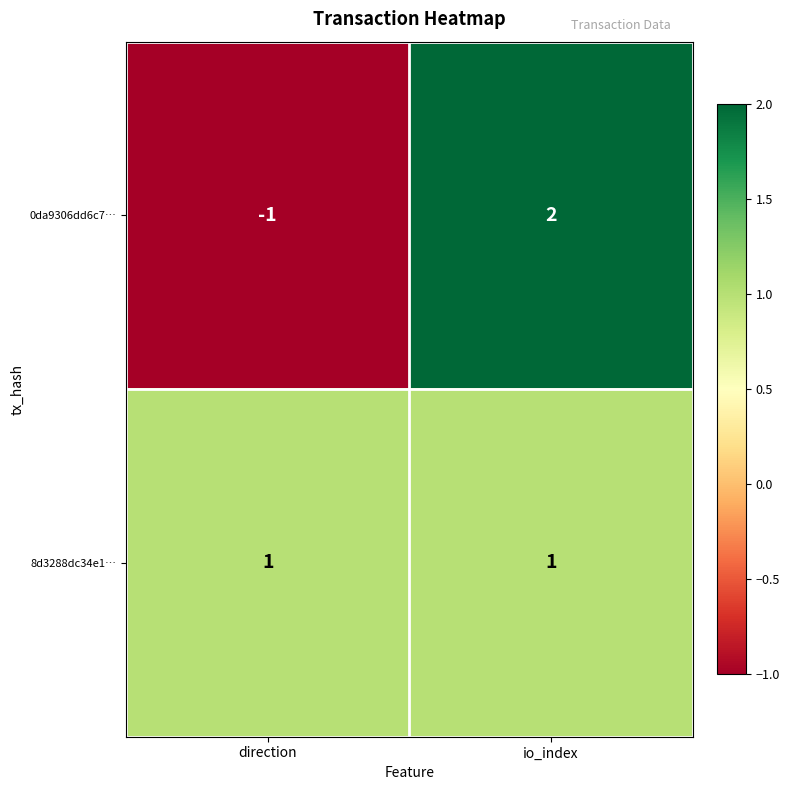

Rank the series by their maximum value, from highest to lowest.

0da9306dd6c7…, 8d3288dc34e1…